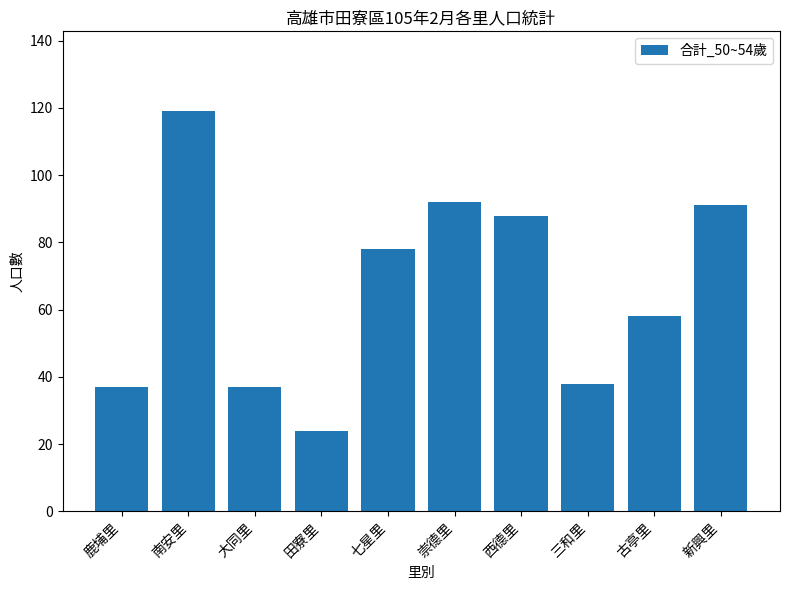

What is the maximum value shown in the chart?

119